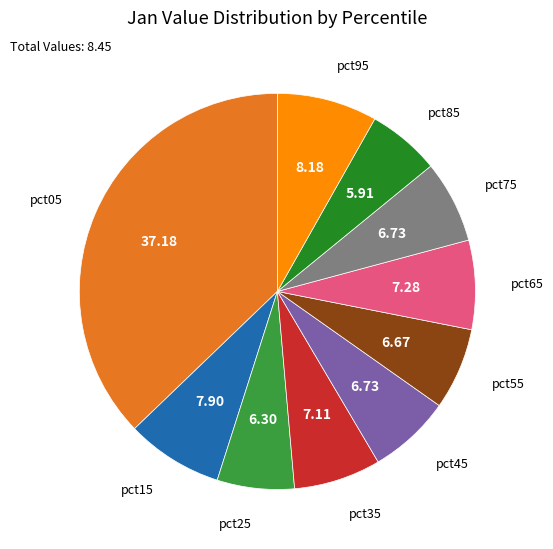

Does any single category account for the majority?

No